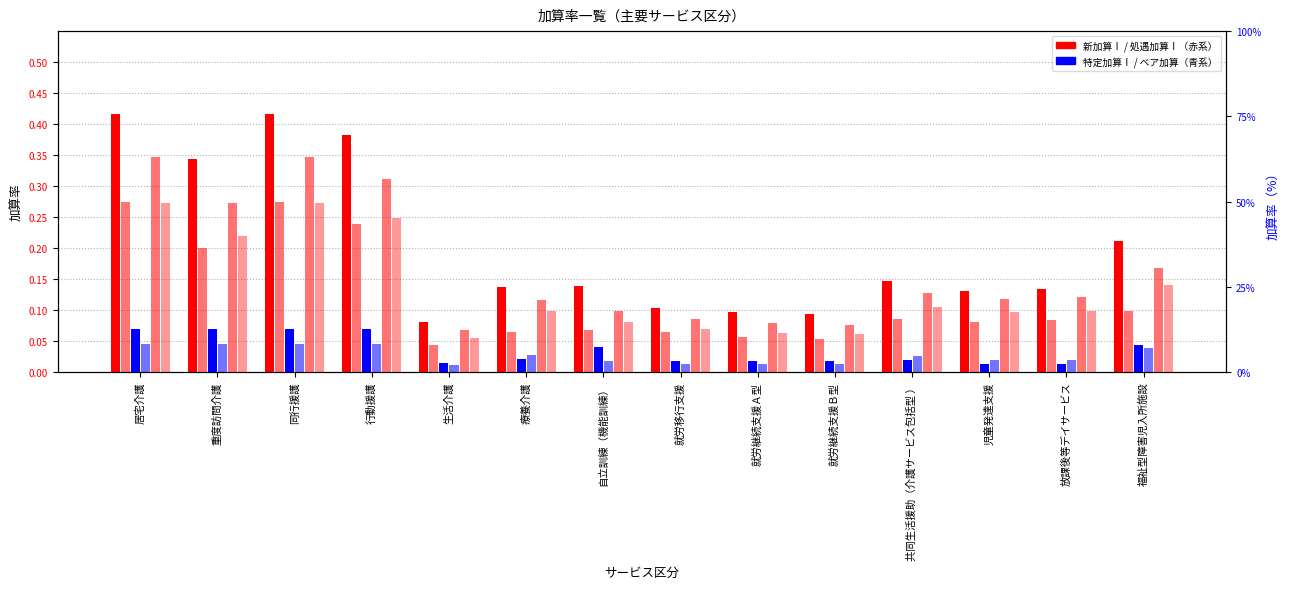

What is the label of the 8th bar from the left?

就労移行支援